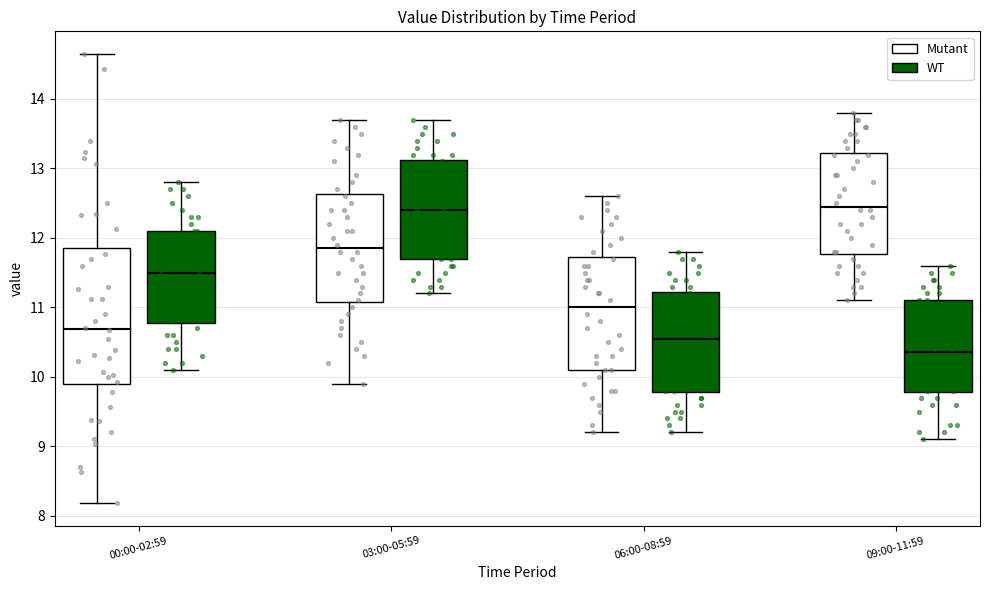

Reading left to right, transcribe this box plot: for each box, give where its median line is, the range the box spans, and where its two whiskers end, as read against the y-axis. The values are not printed on the chart, so give them approximately, as read against the axis.

00:00-02:59 (Mutant): median 10.7, box 9.9 to 11.9, whiskers 8.2 to 14.7
00:00-02:59 (WT): median 11.5, box 10.8 to 12.1, whiskers 10.1 to 12.8
03:00-05:59 (Mutant): median 11.9, box 11.1 to 12.6, whiskers 9.9 to 13.7
03:00-05:59 (WT): median 12.4, box 11.7 to 13.1, whiskers 11.2 to 13.7
06:00-08:59 (Mutant): median 11.0, box 10.1 to 11.7, whiskers 9.2 to 12.6
06:00-08:59 (WT): median 10.6, box 9.8 to 11.2, whiskers 9.2 to 11.8
09:00-11:59 (Mutant): median 12.5, box 11.8 to 13.2, whiskers 11.1 to 13.8
09:00-11:59 (WT): median 10.4, box 9.8 to 11.1, whiskers 9.1 to 11.6